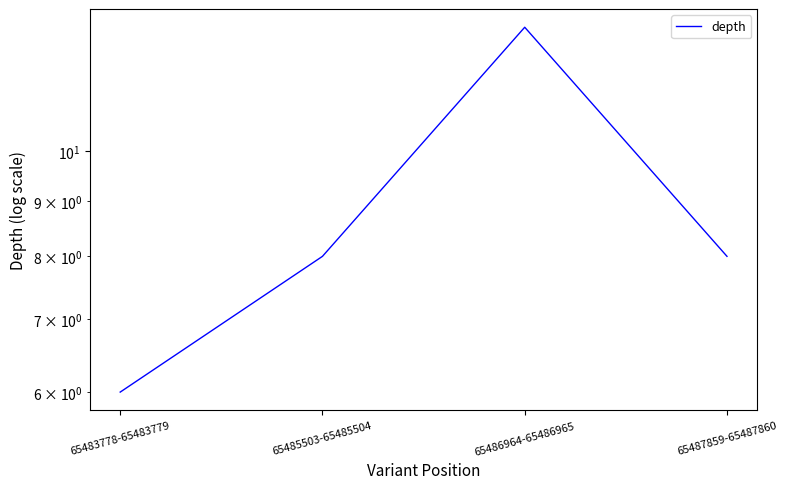

The value at 65485503-65485504 is 12. True or false?

False